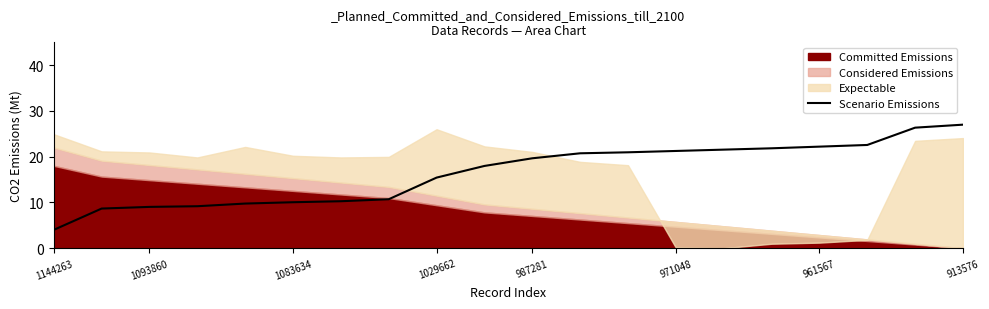

What is the label of the 12th point from the left?

11